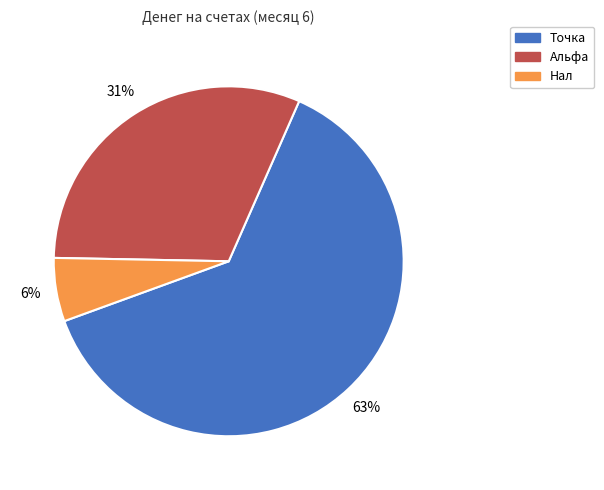

What is the ratio of the value at Точка to the value at Альфа?

2.0